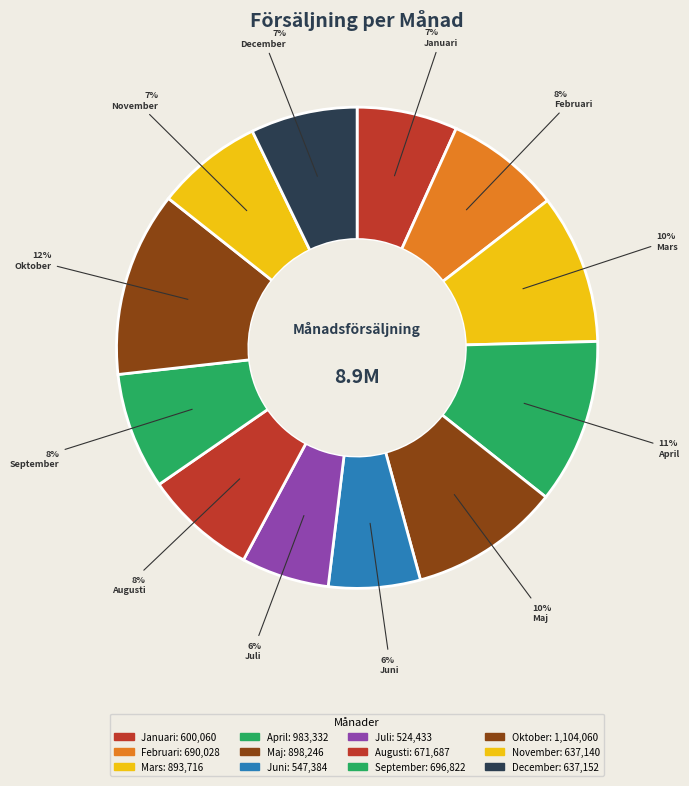

Does Mars account for over 50% of the chart?

No